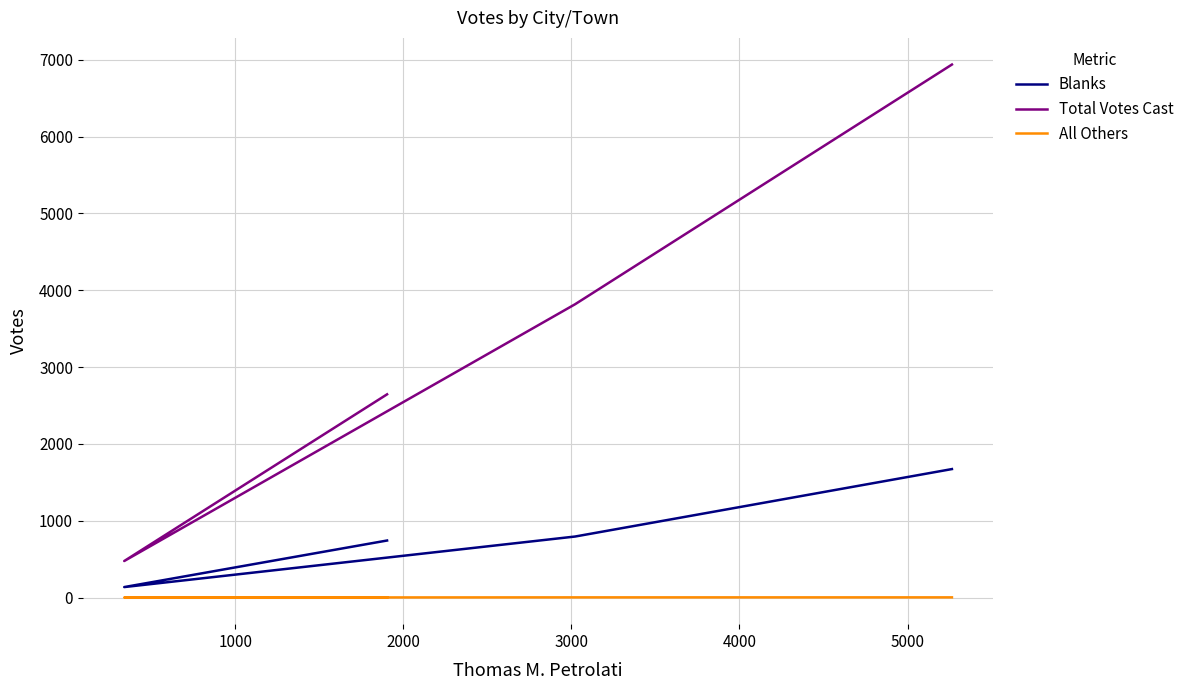

What is the total value across all series at 2000?

4614